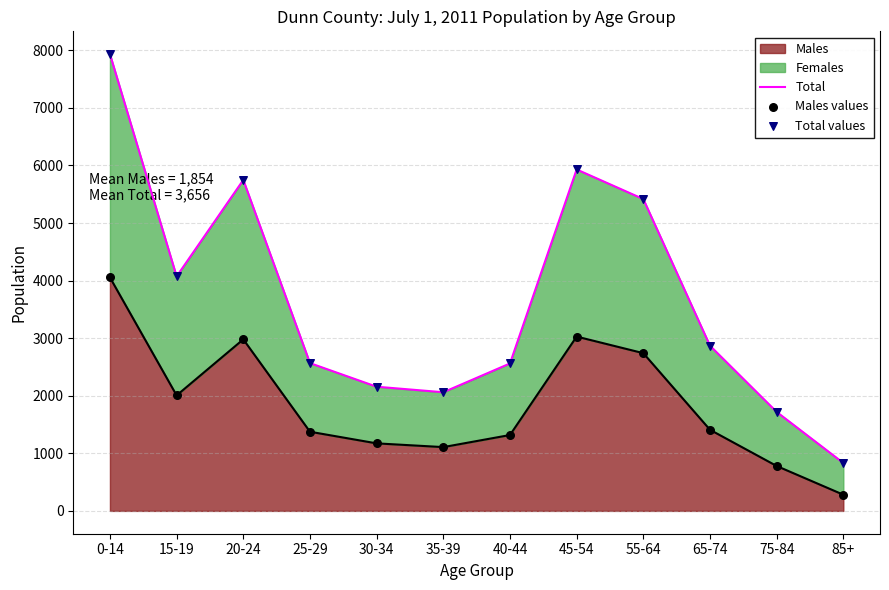

At which label does Males reach its peak?

0-14